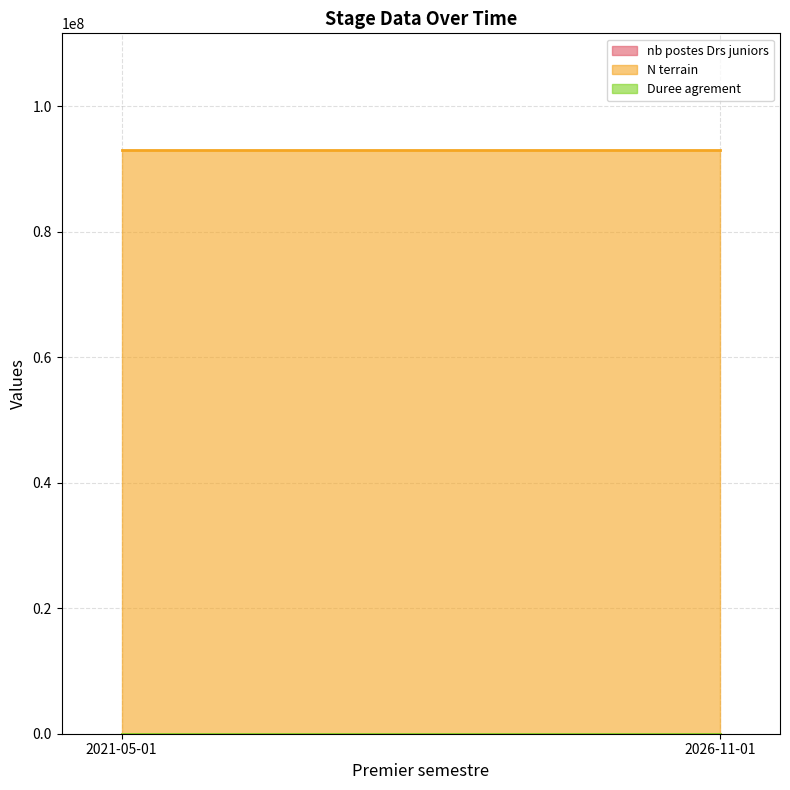

Is the value of Duree agrement at 2021-05-01 greater than the value of nb postes Drs juniors at 2021-05-01?

Yes